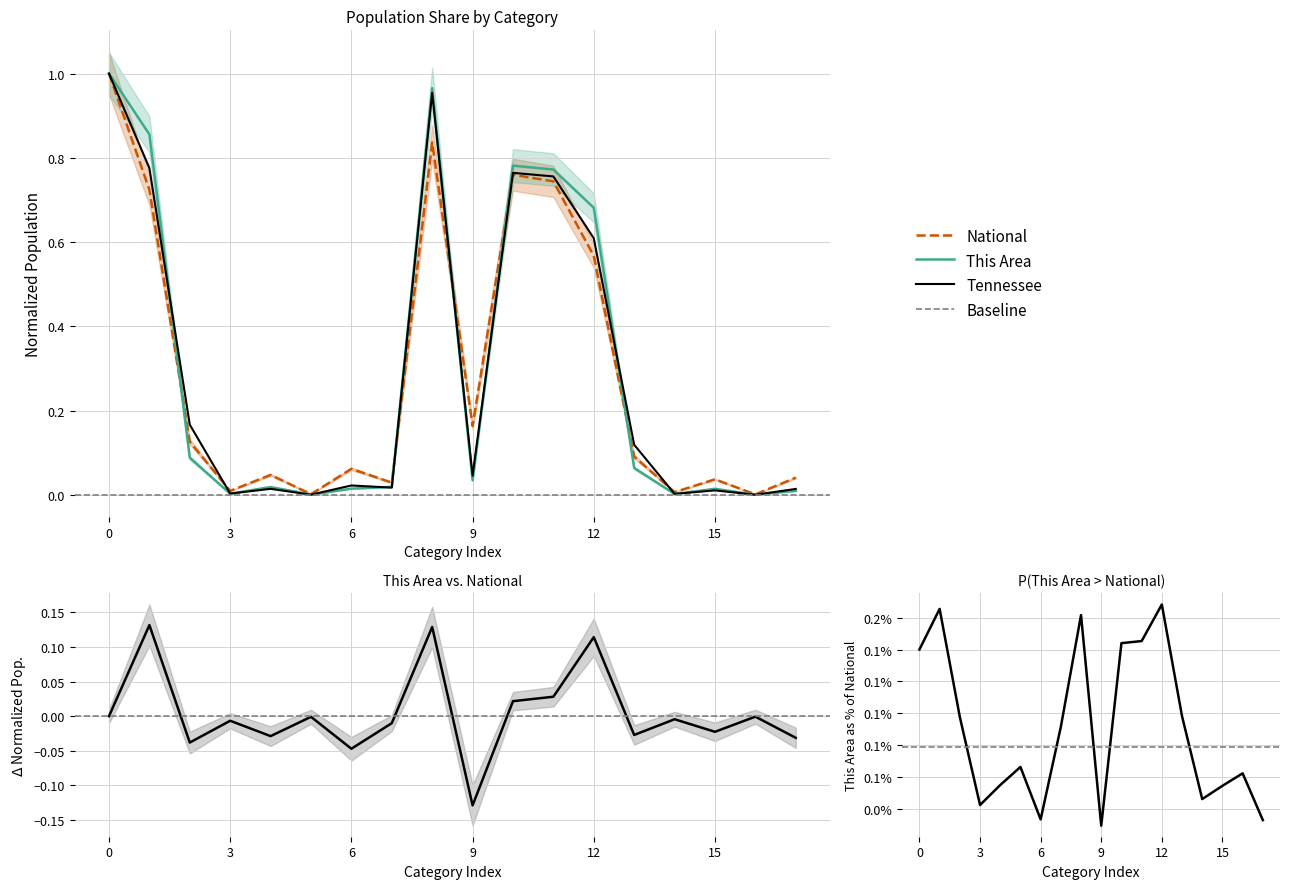

After their last crossing, which series has the higher values: National or This Area?

National